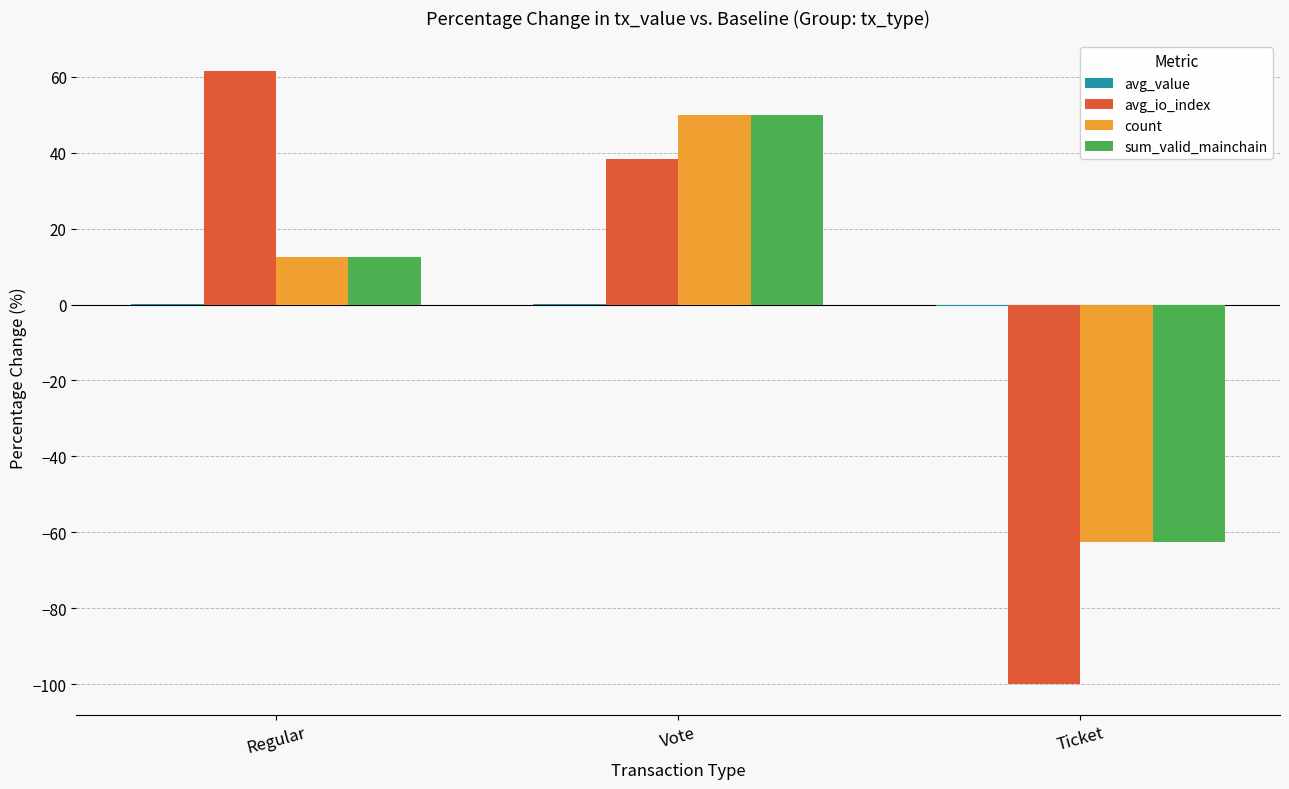

Count the number of categories in the chart.

3